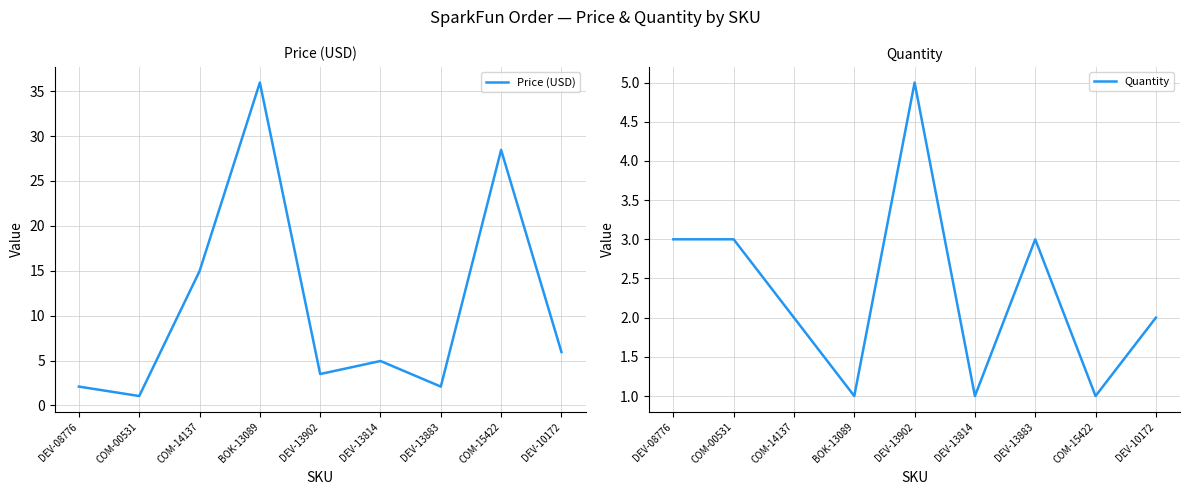

Reading left to right, transcribe all the data shown in this chart.

Price (USD): 2.1	1.1	14.9	36.0	3.5	5.0	2.1	28.4	6.0
Quantity: 3.0	3.0	2.0	1.0	5.0	1.0	3.0	1.0	2.0